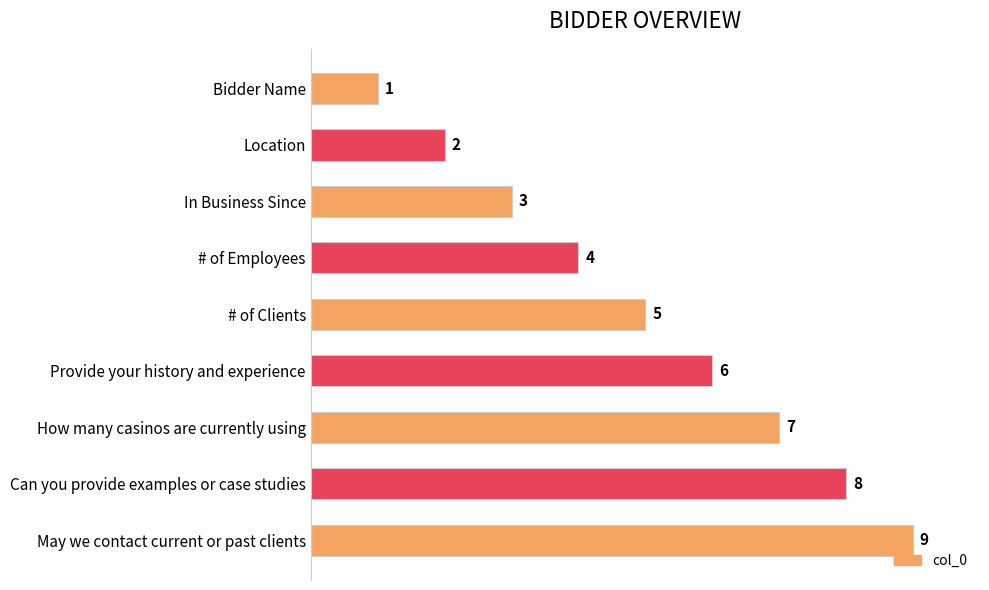

What is the maximum value shown in the chart?

9